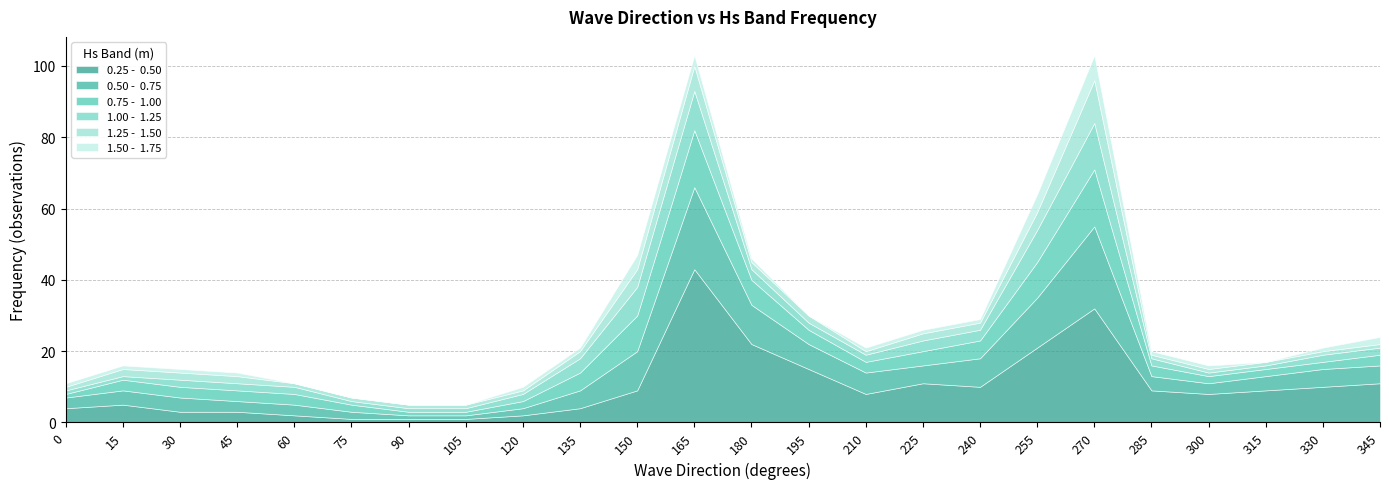

How many categories are shown in the chart?

24